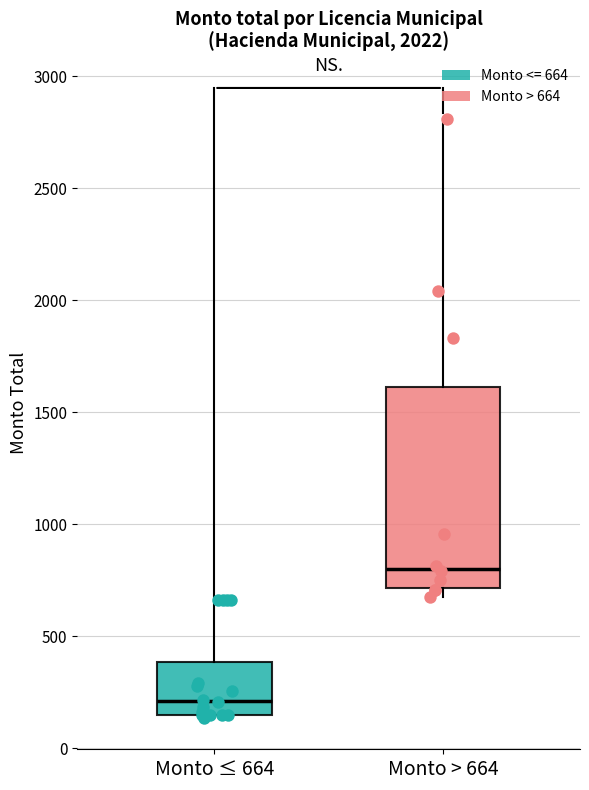

Which box is the tallest, from its lower edge to its upper edge?

Monto > 664